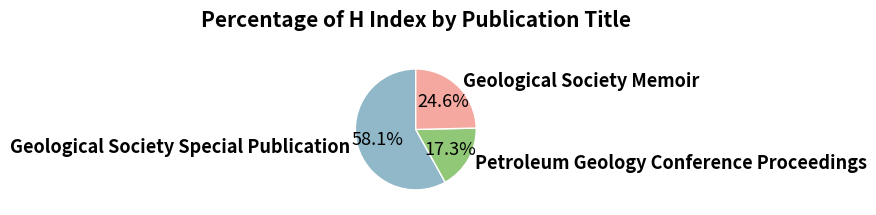

What is the largest slice in the pie chart?

Geological Society Special Publication